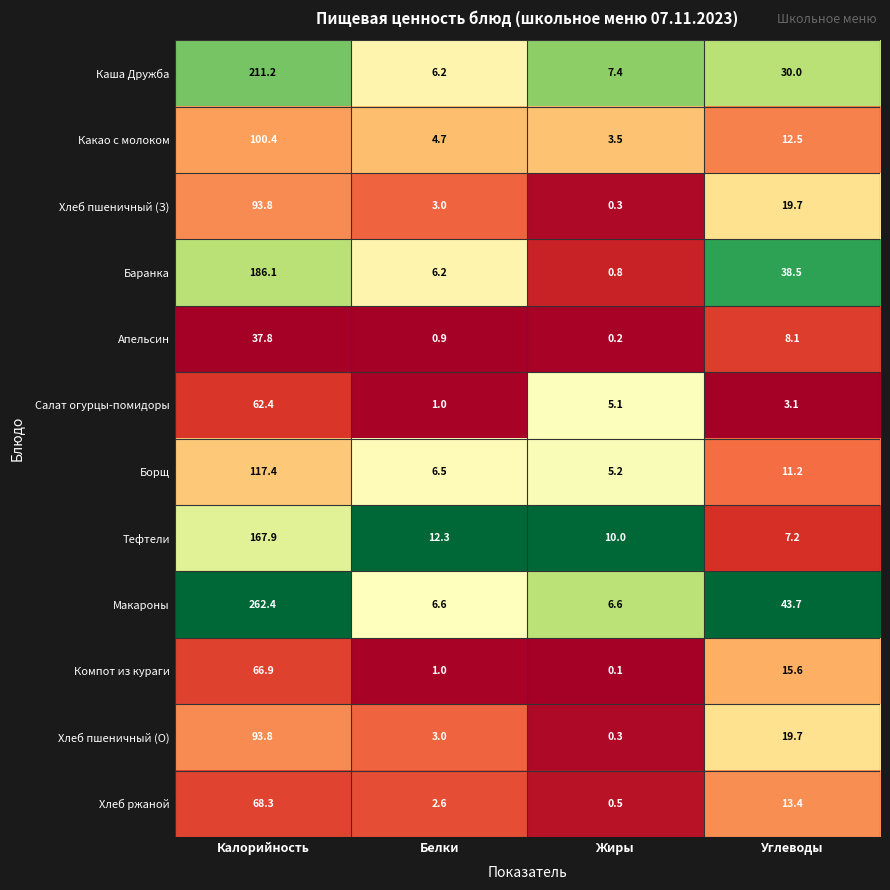

What is the average value of the Борщ series?

35.1